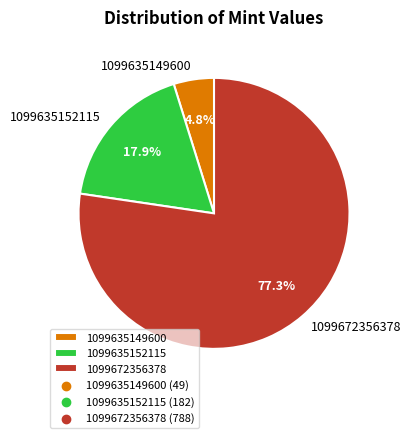

Count the number of slices in the pie.

3